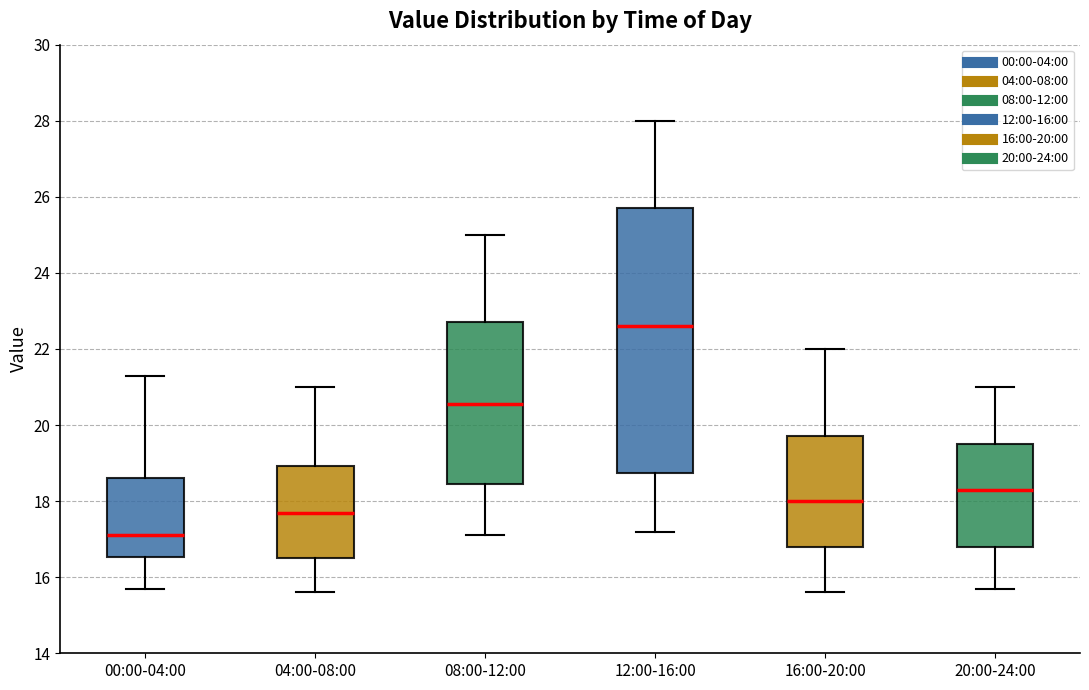

Which box is the tallest, from its lower edge to its upper edge?

12:00-16:00